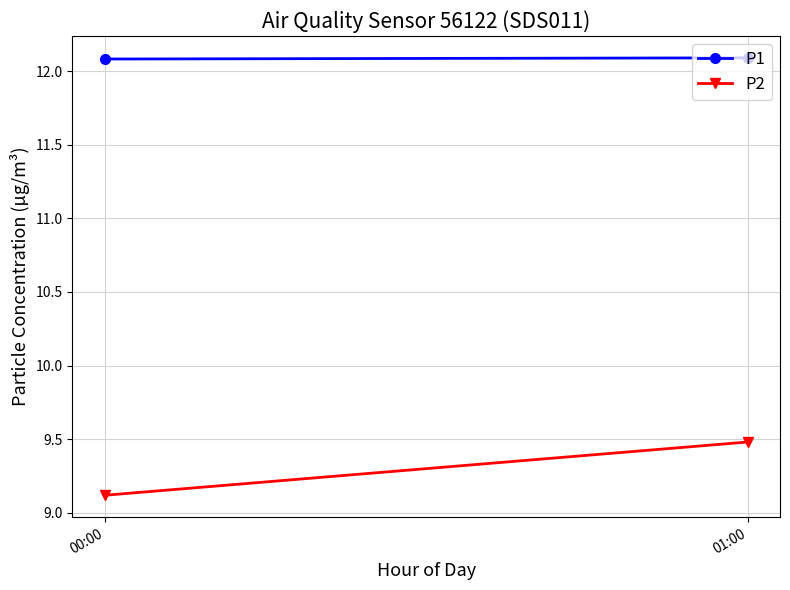

The P2 series shows 9.5 at 01:00. True or false?

True